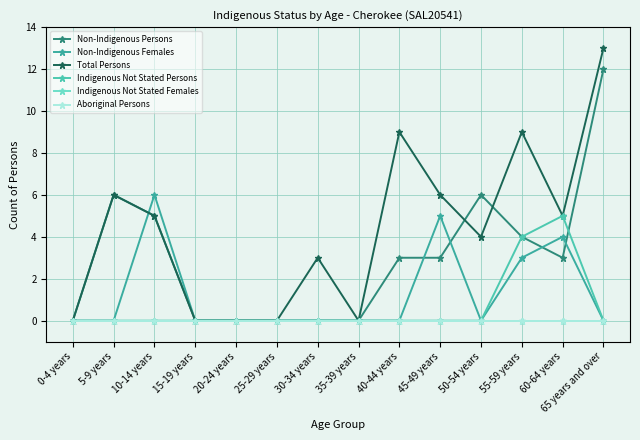

At how many categories does at least one series exceed 7?

3